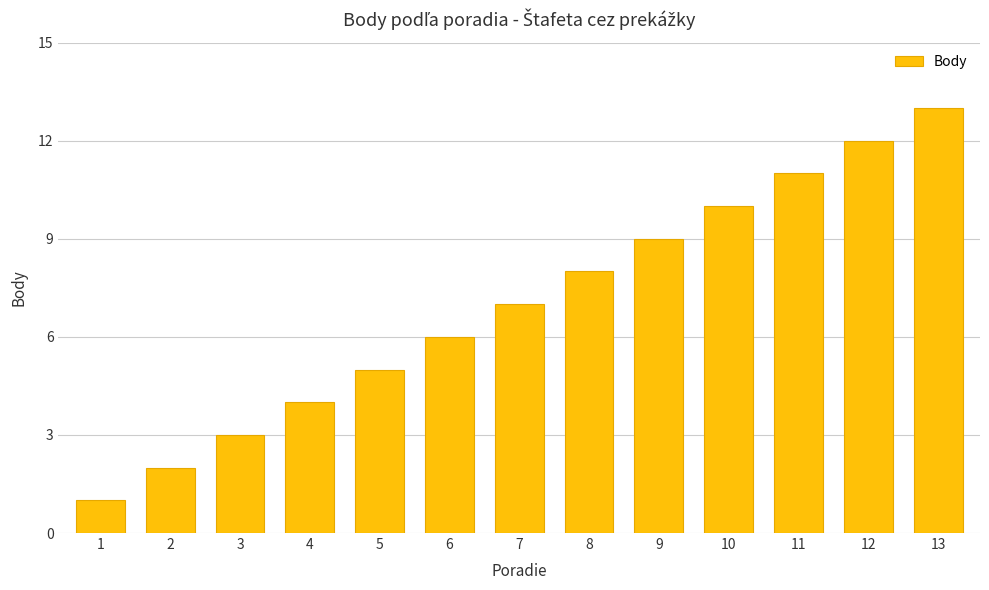

Which has a higher value, 13 or 2?

13